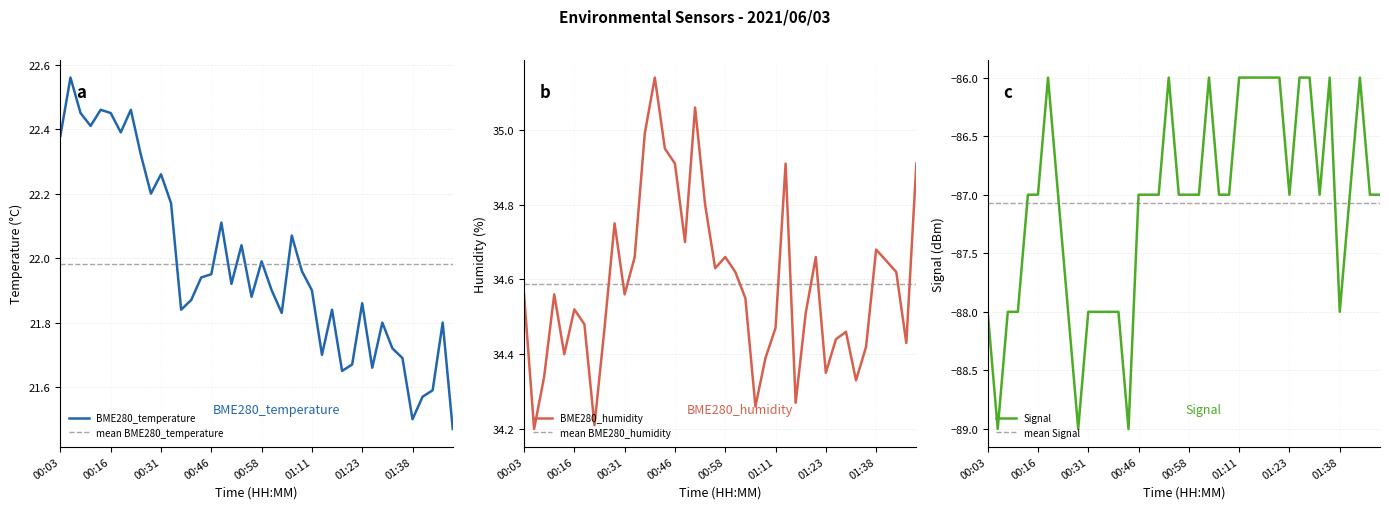

True or false: BME280_humidity and Signal cross at least once.

False